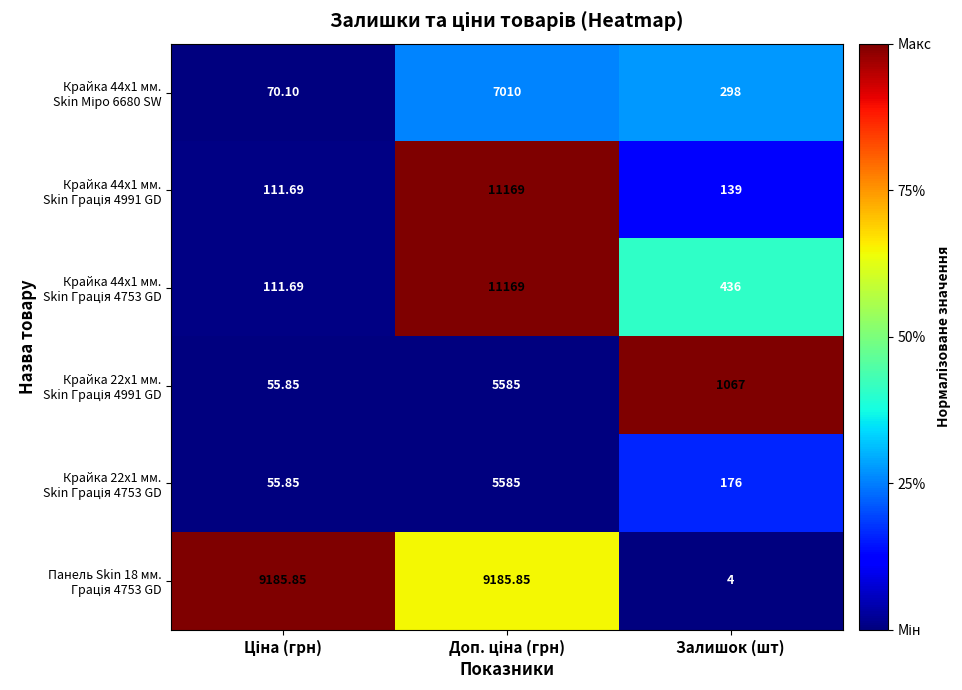

Which label corresponds to the smallest value in the chart?

Залишок (шт)